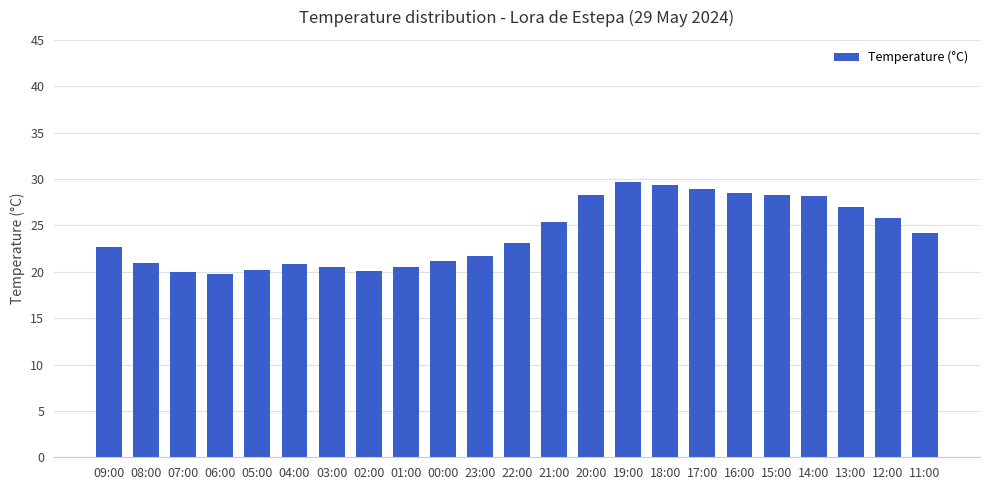

What is the sum of the values at 22:00 and 09:00?

45.8